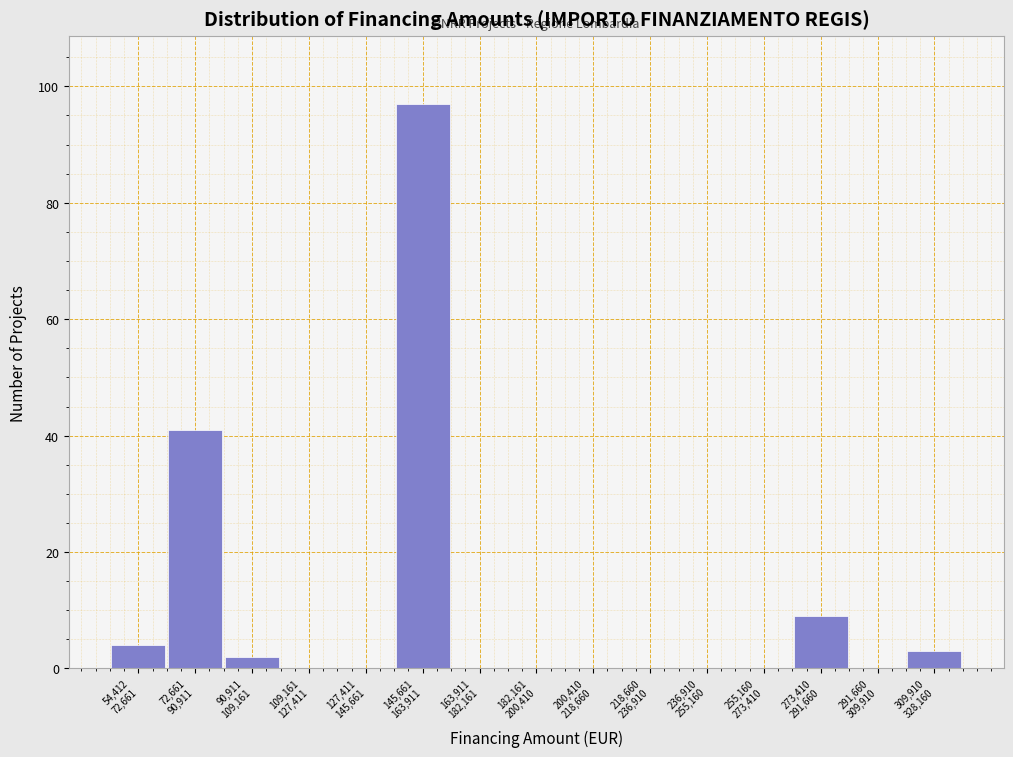

What is the sum of all values?

156